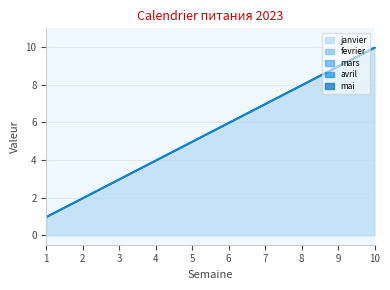

List the series in order of their peak value, highest first.

janvier, fevrier, mars, avril, mai